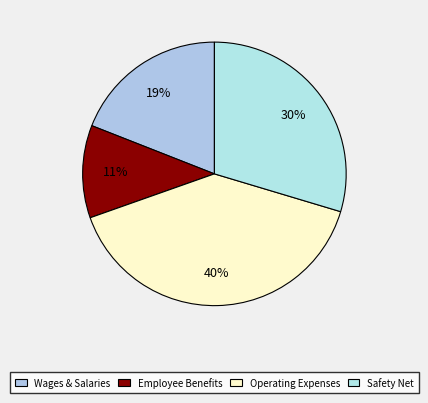

Count the number of slices in the pie.

4